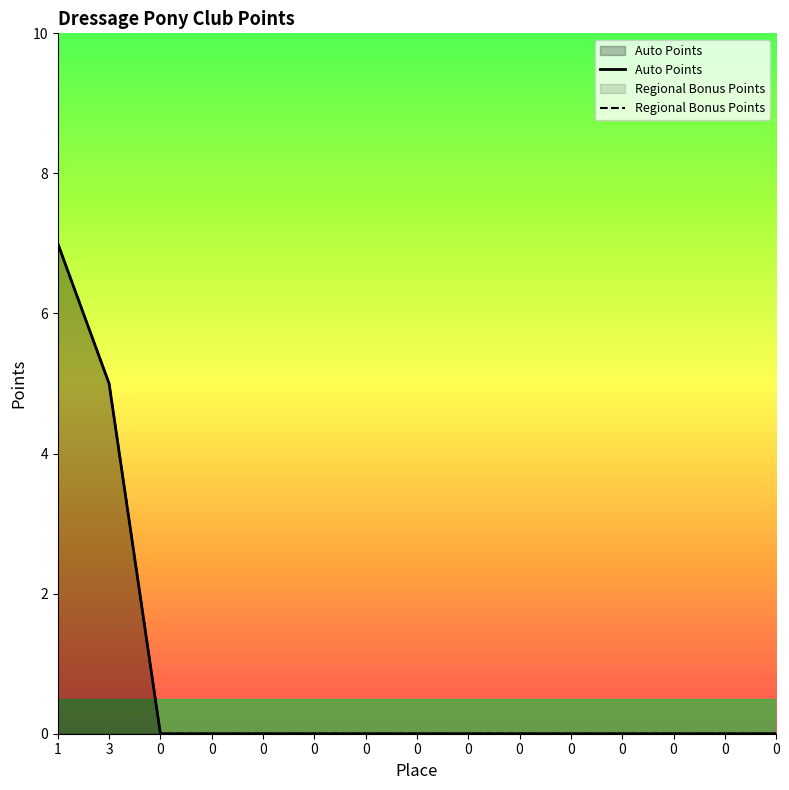

At 0, list the series in order from smallest to largest.

Auto Points, Regional Bonus Points